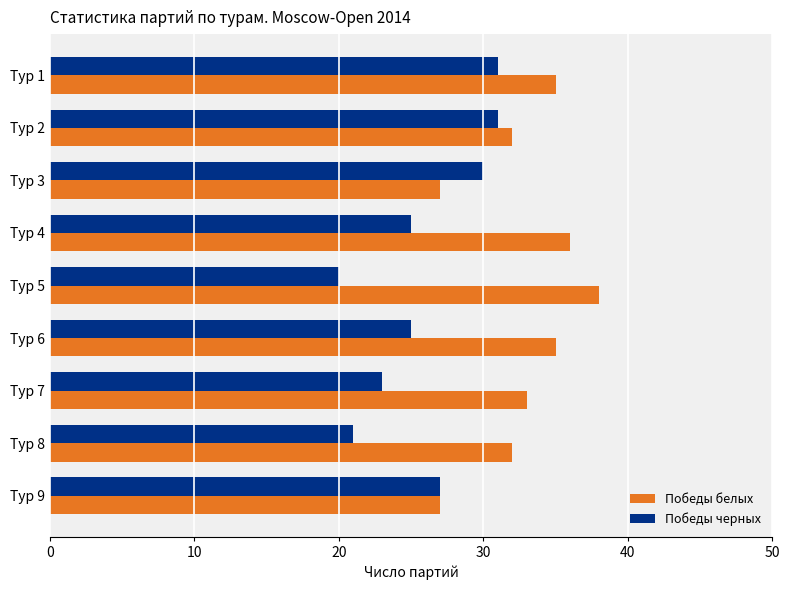

Read the Победы белых value at Тур 5.

38